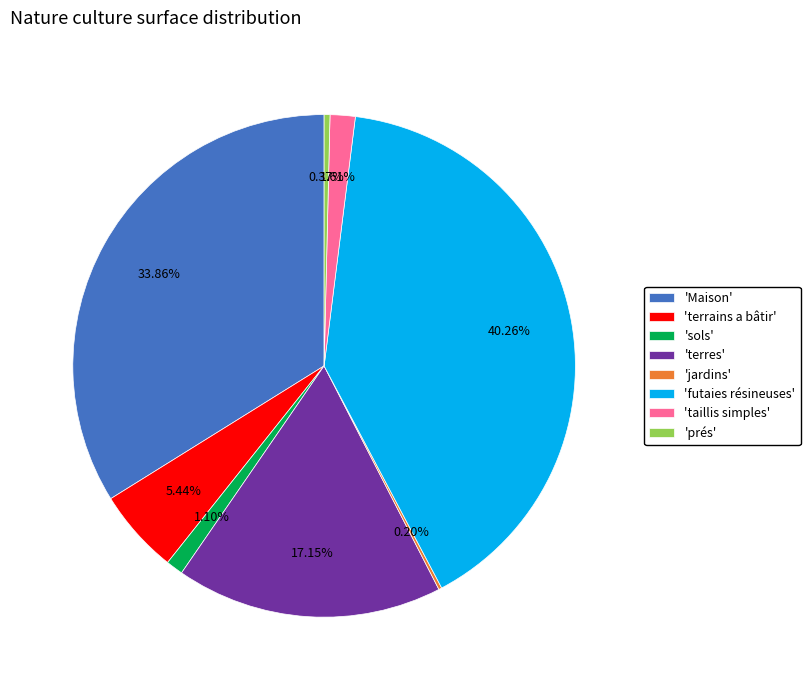

What is the largest slice in the pie chart?

'futaies résineuses'